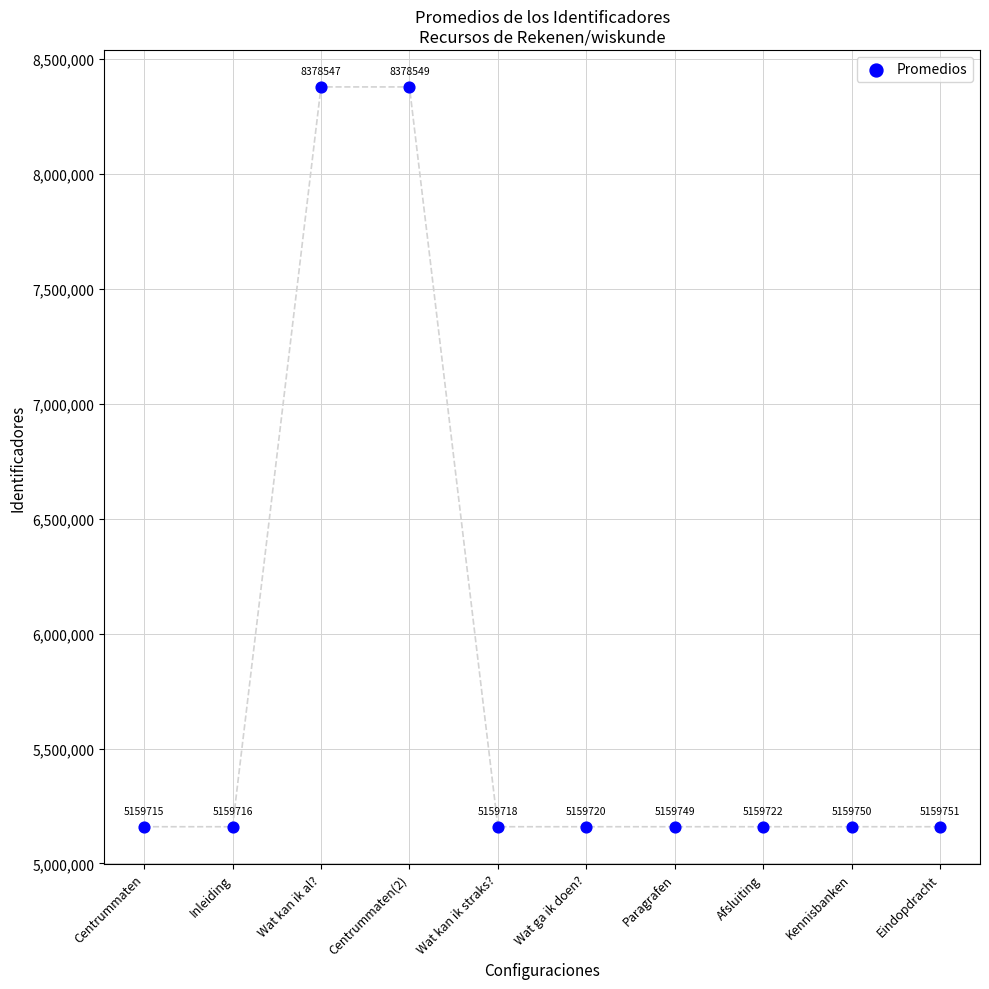

What Y value in the scatter plot is closest to 6769132?

5159751